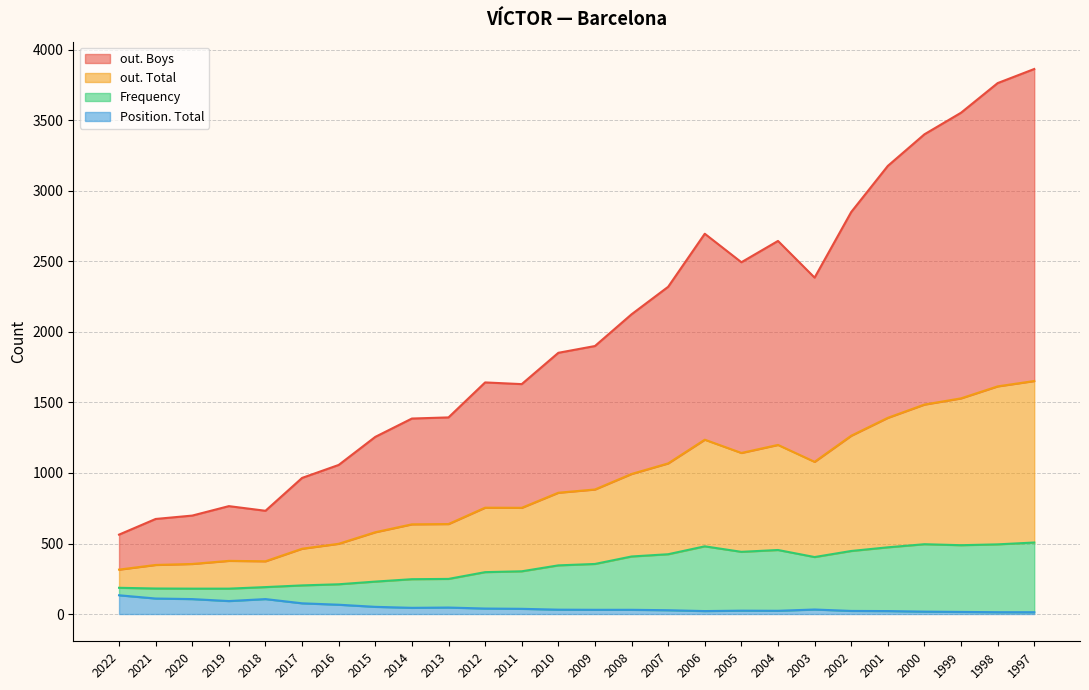

True or false: Frequency and out. Total intersect in this chart.

False